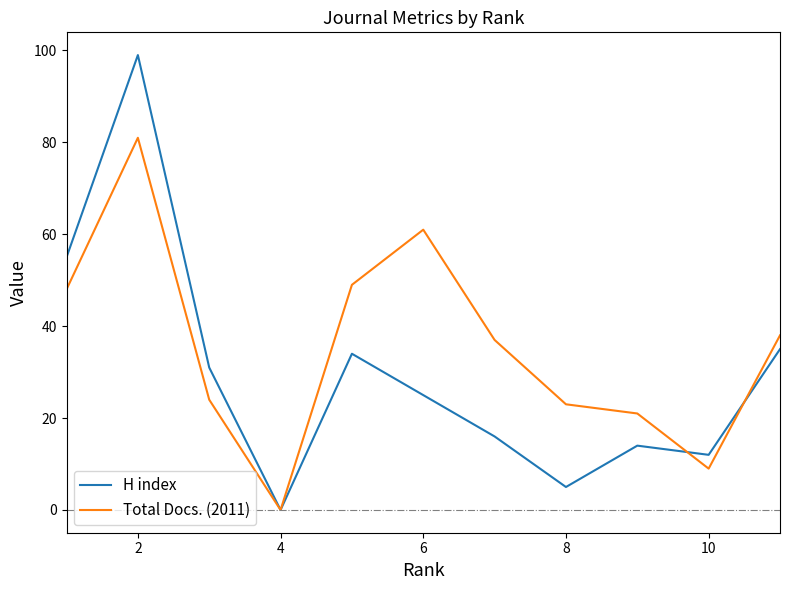

Reading right to left, list all the values displayed in this chart.

H index: 35	12	14	5	16	25	34	0	31	99	55
Total Docs. (2011): 38	9	21	23	37	61	49	0	24	81	48